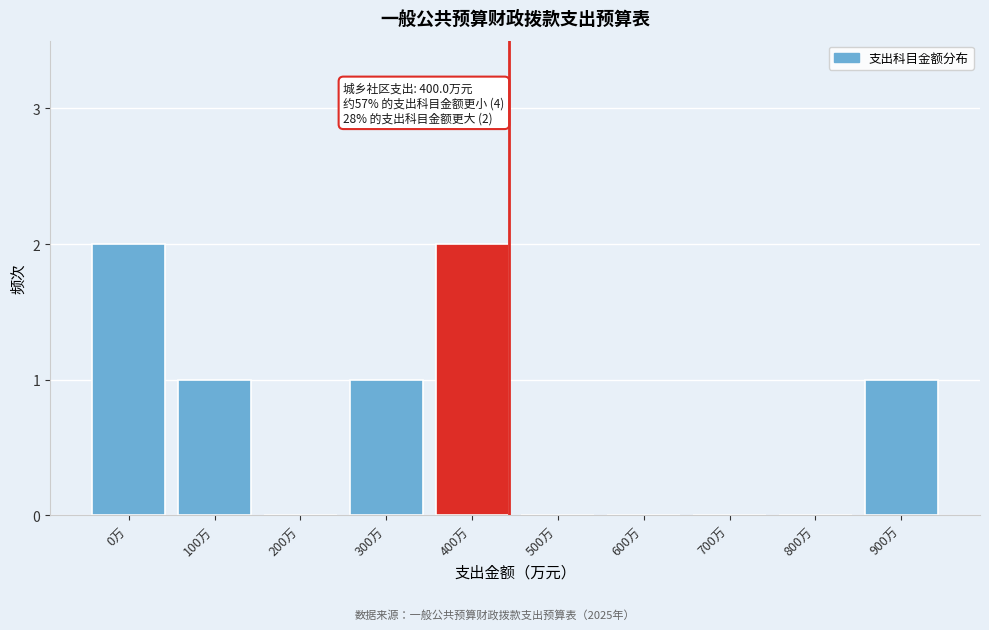

Reading left to right, transcribe all the data shown in this chart.

0万=2	100万=1	200万=0	300万=1	400万=2	500万=0	600万=0	700万=0	800万=0	900万=1